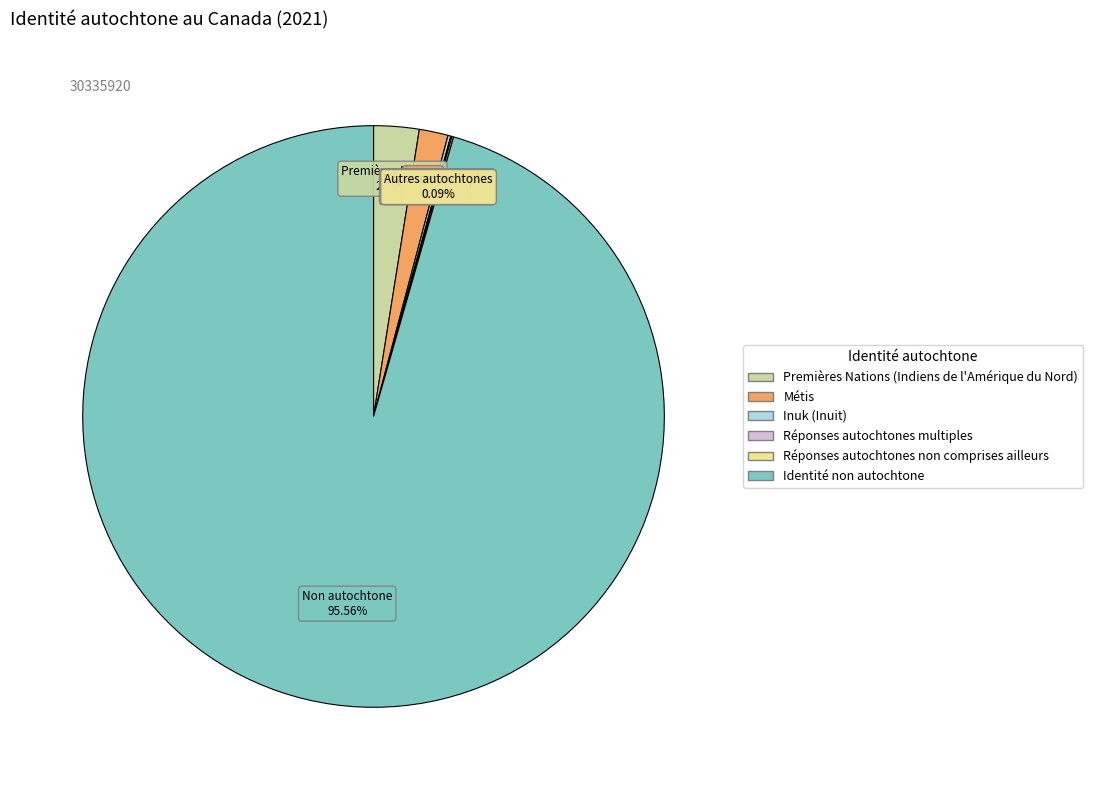

Which slice represents more than half of the pie?

Identité non autochtone